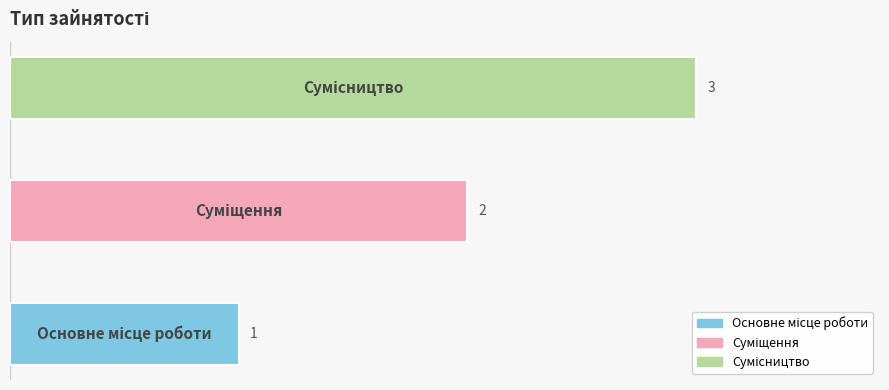

What is the maximum value shown in the chart?

3